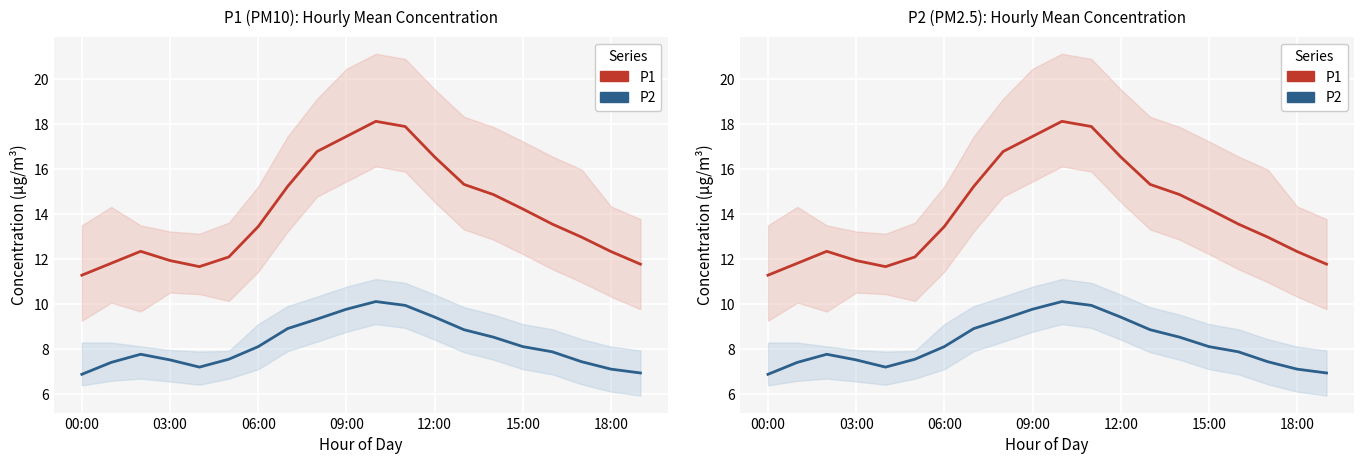

What is the value of the P1 point at the 5th from the left?

11.7